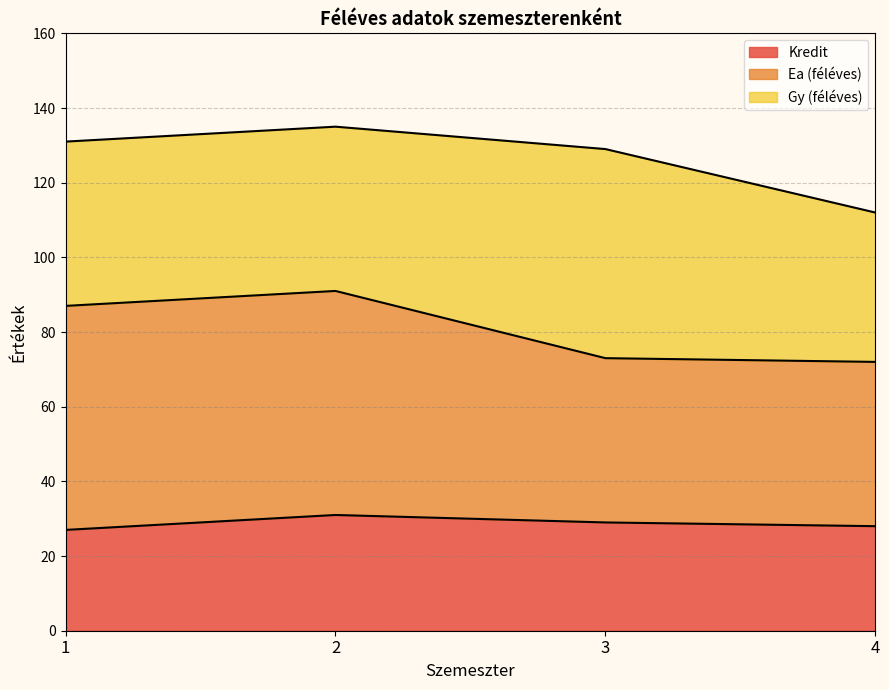

Where does the Kredit series first go above 29?

2